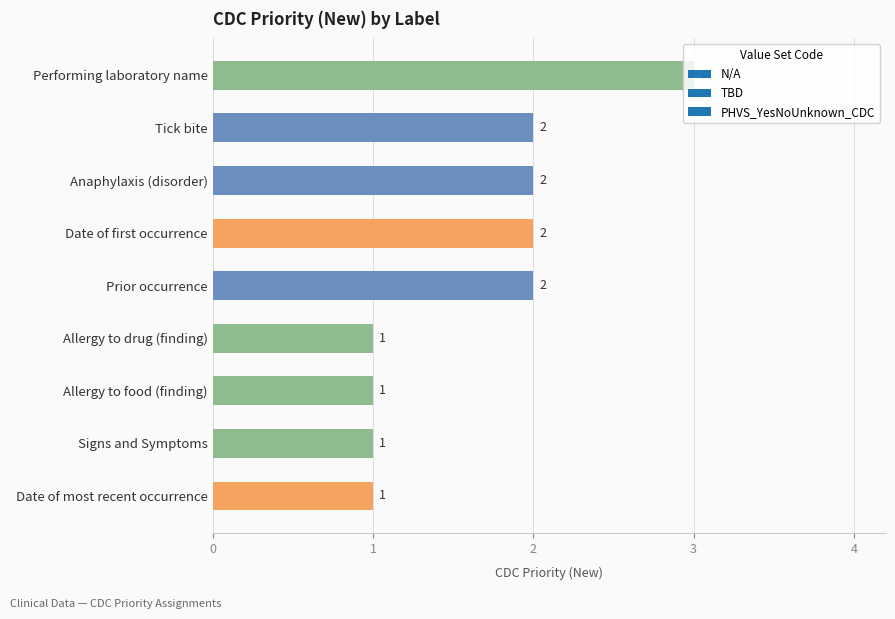

What is the label of the 7th bar from the bottom?

Anaphylaxis (disorder)